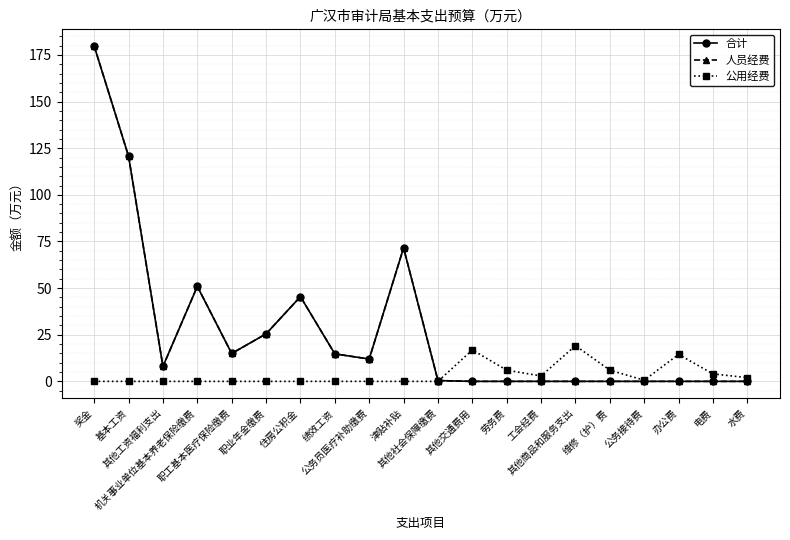

The value of 公用经费 at 公务接待费 is 1.0. True or false?

False